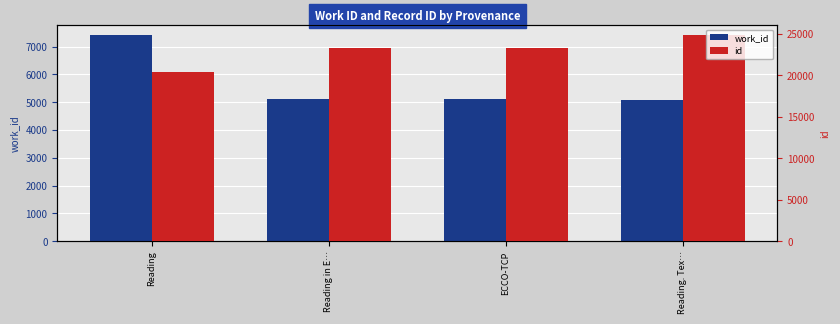

The work_id series shows 8754 at Reading. Tex…. True or false?

False